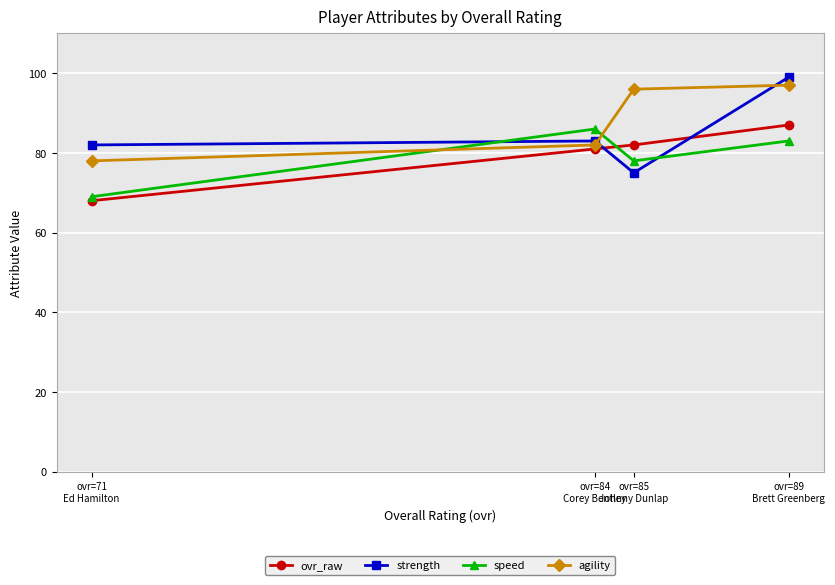

Reading right to left, what are all the values shown in this chart?

ovr_raw: ovr=89
Brett Greenberg=87	ovr=85
Johnny Dunlap=82	ovr=84
Corey Bentley=81	ovr=71
Ed Hamilton=68
strength: ovr=89
Brett Greenberg=99	ovr=85
Johnny Dunlap=75	ovr=84
Corey Bentley=83	ovr=71
Ed Hamilton=82
speed: ovr=89
Brett Greenberg=83	ovr=85
Johnny Dunlap=78	ovr=84
Corey Bentley=86	ovr=71
Ed Hamilton=69
agility: ovr=89
Brett Greenberg=97	ovr=85
Johnny Dunlap=96	ovr=84
Corey Bentley=82	ovr=71
Ed Hamilton=78